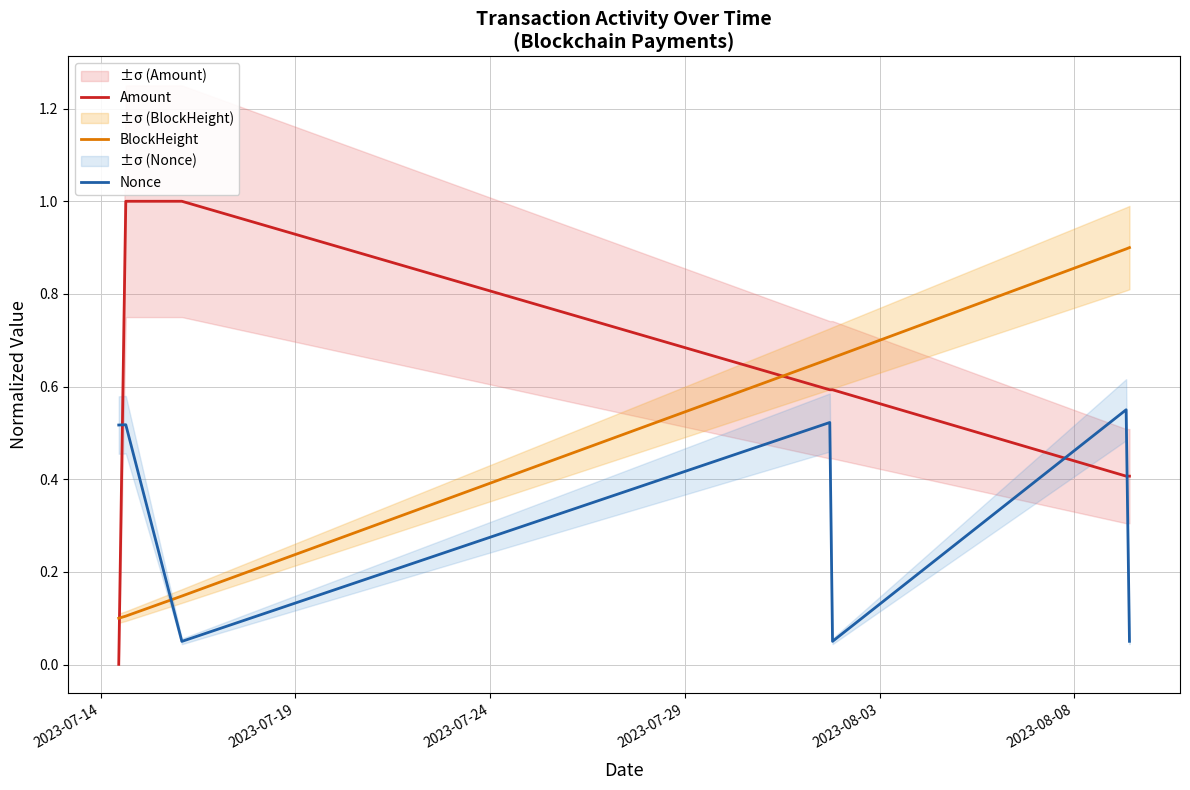

What is the maximum value for Amount?

1.0